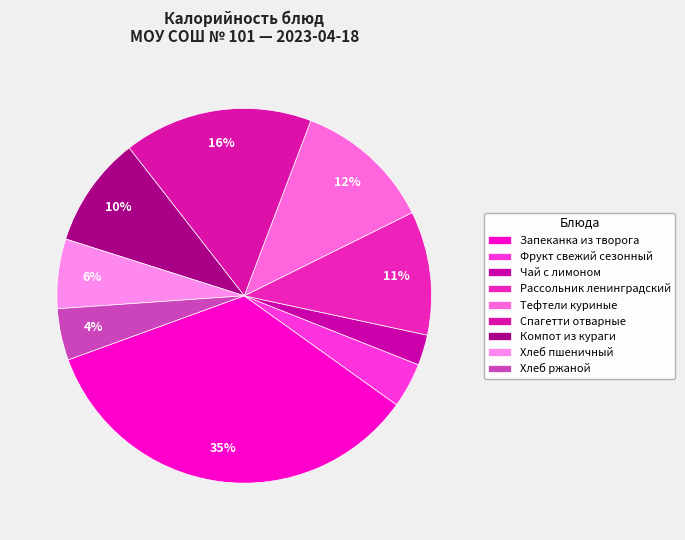

Combined, what portion of the pie is Тефтели куриные and Хлеб ржаной?

16.3%